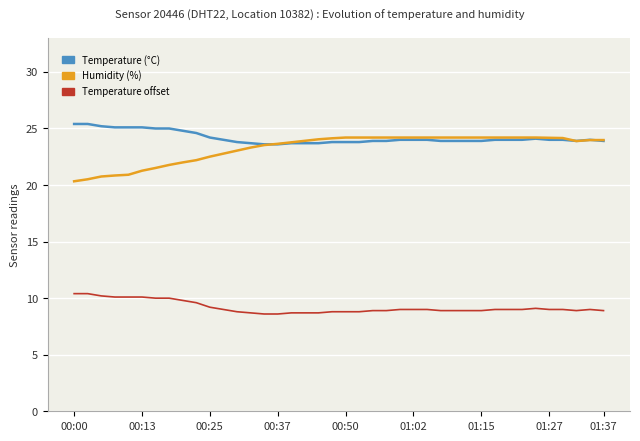

How many intersections are there between Humidity (%) and Temperature (°C)?

3